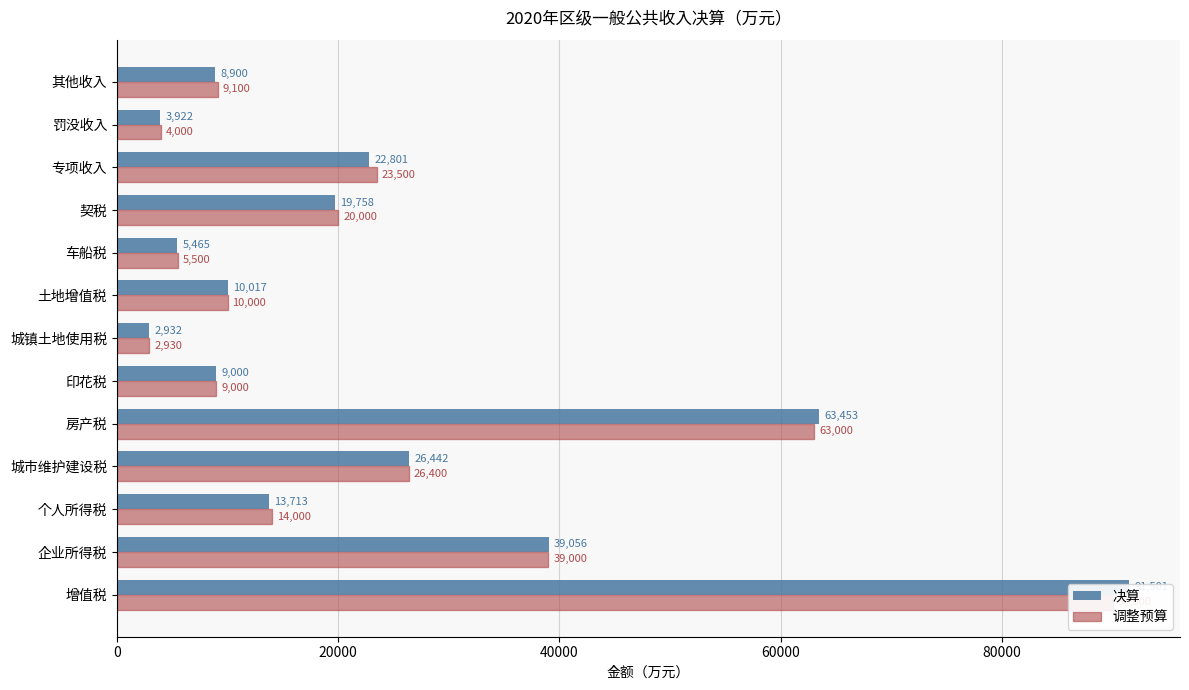

Rank the series by their maximum value, from highest to lowest.

决算, 调整预算